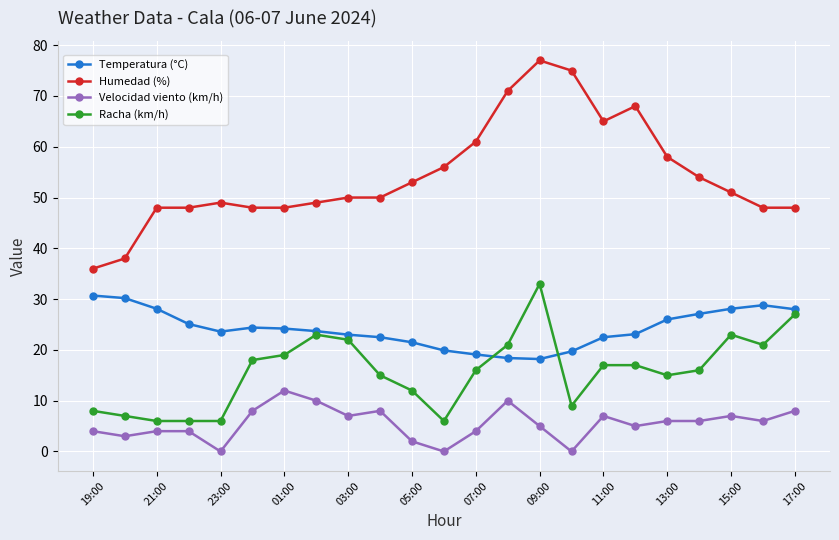

How many times do Racha (km/h) and Temperatura (°C) cross each other?

2